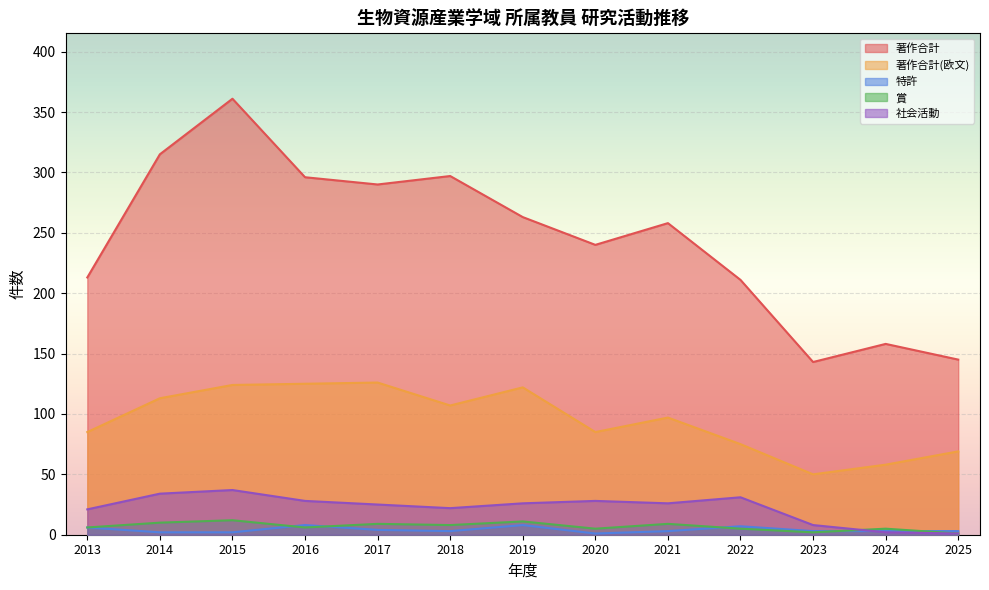

What is the value of the 社会活動 point at the 1st from the left?

21